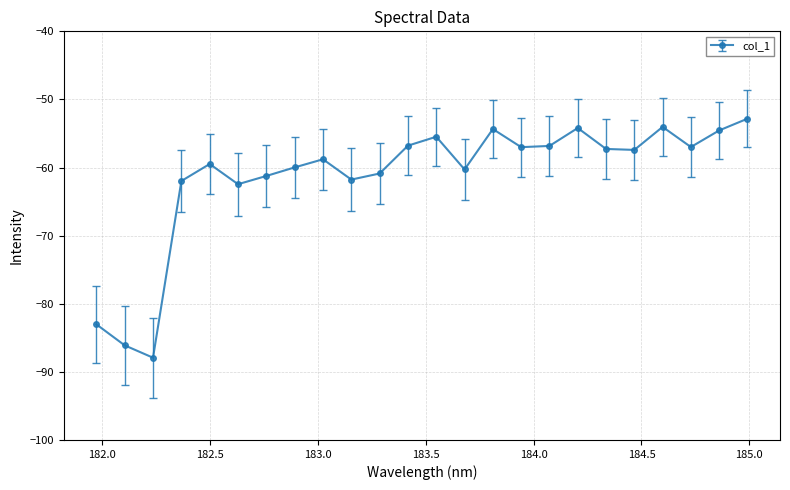

True or false: the data has more than 1 interior local peaks.

True